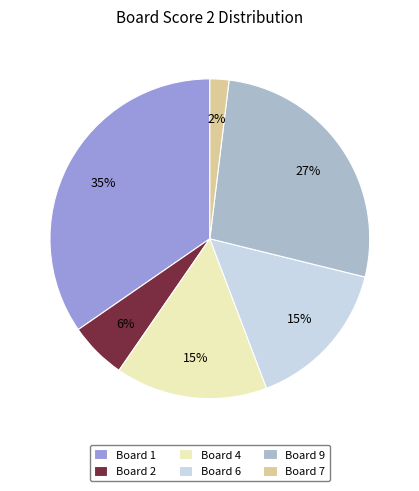

To the nearest percent, what is the average slice percentage?

17%